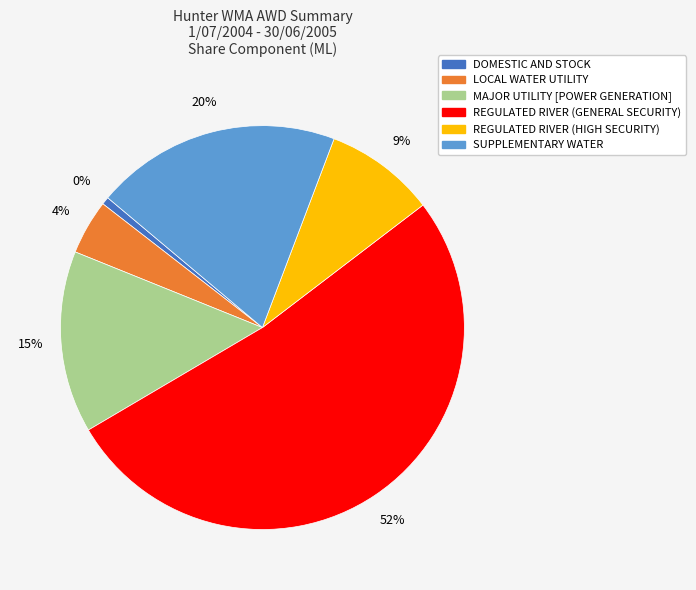

Do MAJOR UTILITY [POWER GENERATION] and REGULATED RIVER (GENERAL SECURITY) together represent more than half of the pie?

Yes